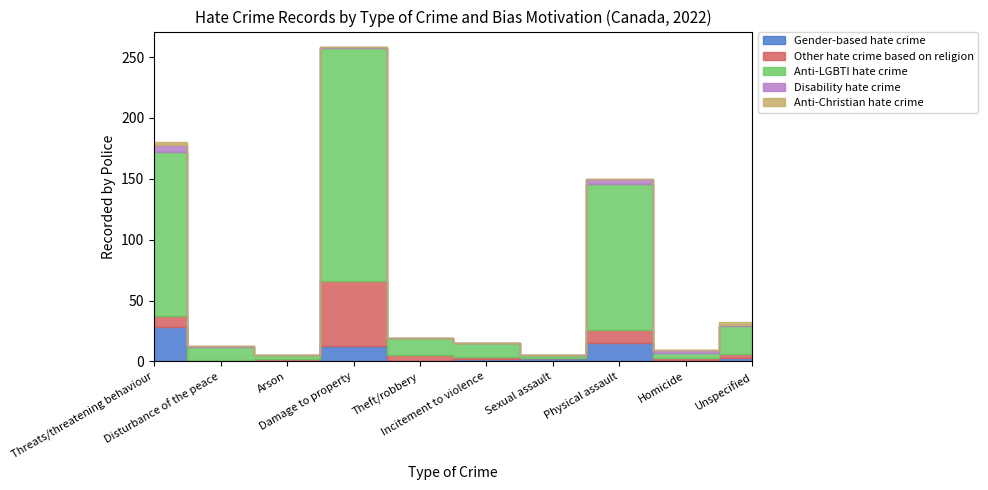

List the series in order of their peak value, highest first.

Anti-LGBTI hate crime, Other hate crime based on religion, Gender-based hate crime, Disability hate crime, Anti-Christian hate crime